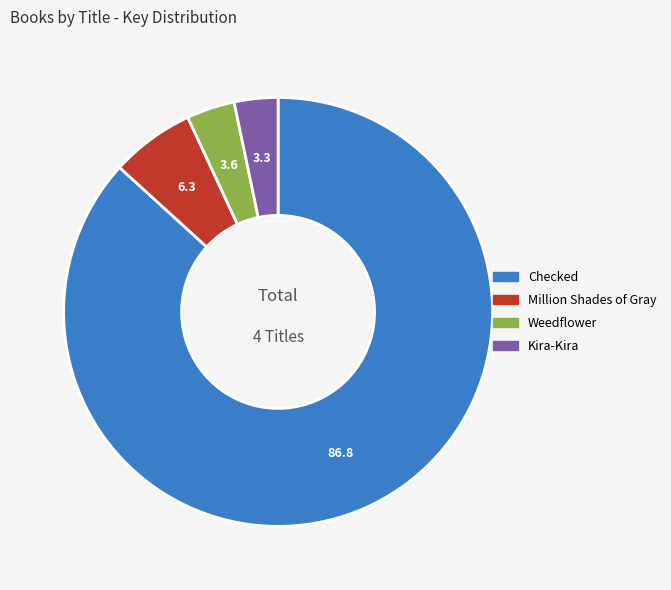

Which slice is the largest?

Checked